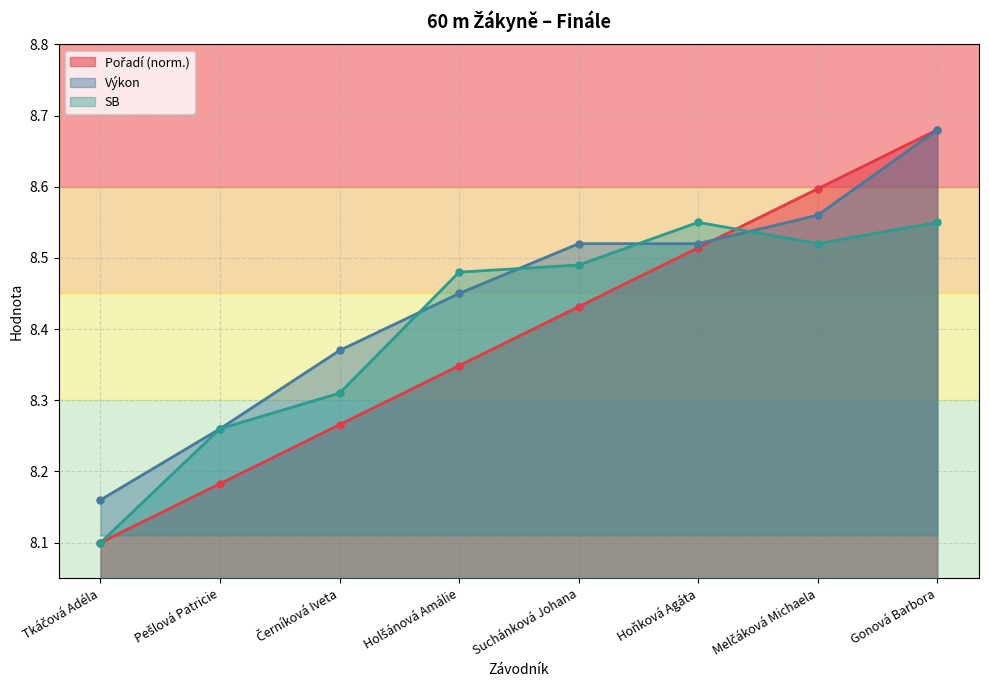

Reading left to right, what are all the values shown in this chart?

Pořadí: 8.1	8.2	8.3	8.3	8.4	8.5	8.6	8.7
Výkon: 8.2	8.3	8.4	8.4	8.5	8.5	8.6	8.7
SB: 8.1	8.3	8.3	8.5	8.5	8.6	8.5	8.6